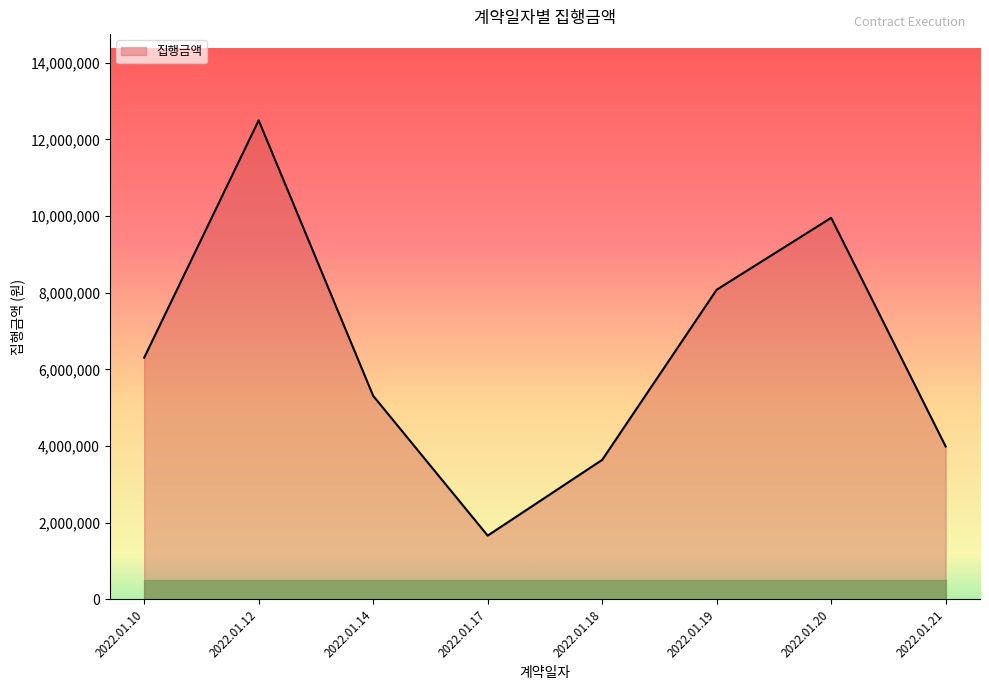

How many interior local valleys (lower than both neighbors) does the data have?

1